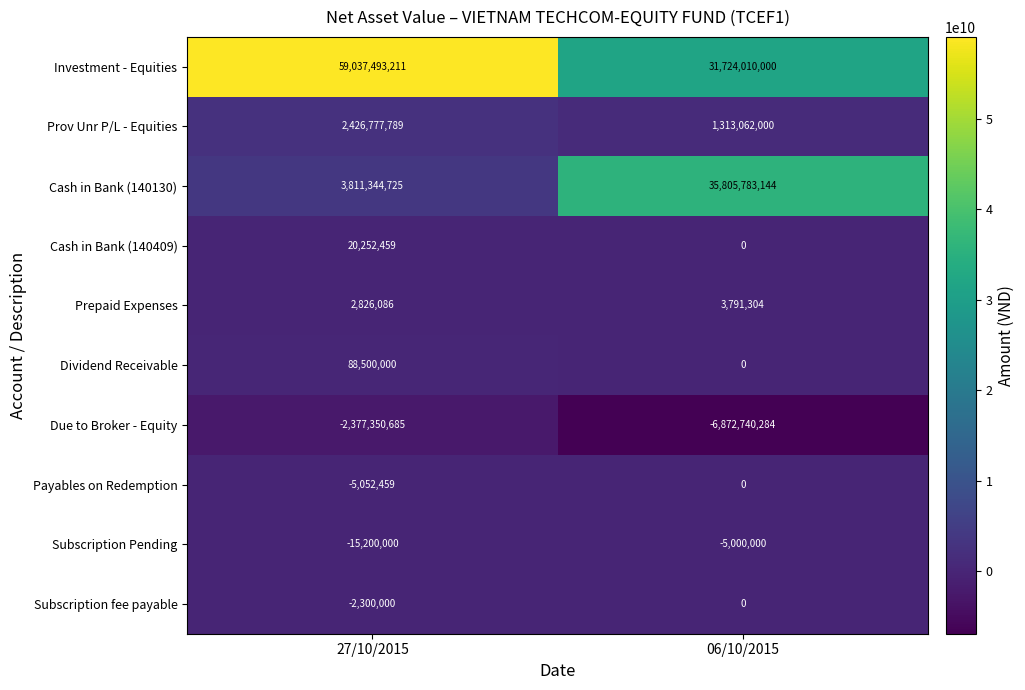

Reading right to left, what are all the values shown in this chart?

Investment - Equities: 31724010000	59037493211
Prov Unr P/L - Equities: 1313062000	2426777789
Cash in Bank (140130): 35805783144	3811344725
Cash in Bank (140409): 0	20252459
Prepaid Expenses: 3791304	2826086
Dividend Receivable: 0	88500000
Due to Broker - Equity: -6872740284	-2377350685
Payables on Redemption: 0	-5052459
Subscription Pending: -5000000	-15200000
Subscription fee payable: 0	-2300000